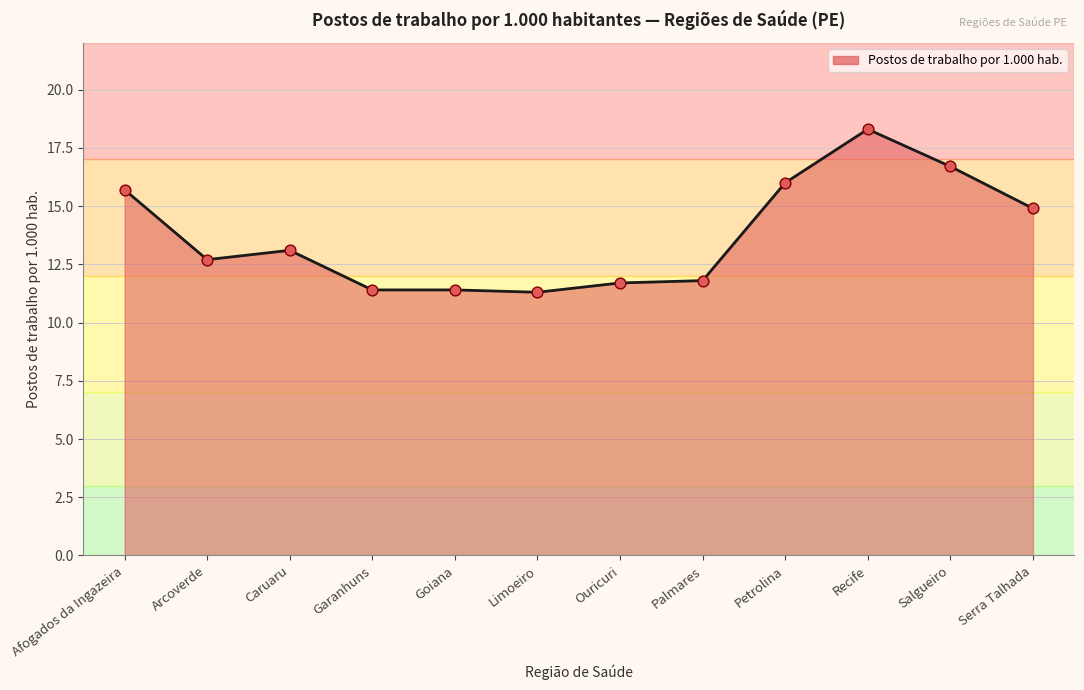

Approximately how many times larger is the value at Salgueiro compared to Garanhuns?

1.5